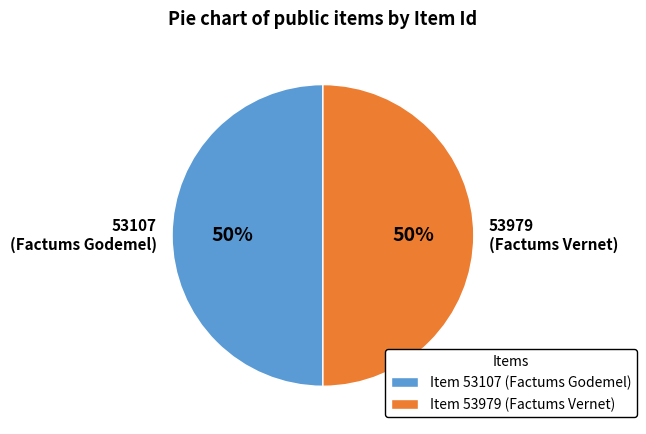

Is the sum of 53107 (Factums Godemel) and 53979 (Factums Vernet) greater than half?

Yes